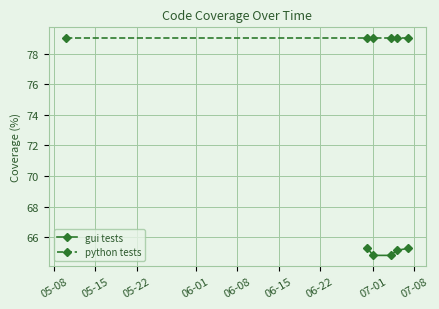

How many categories are shown in the chart?

5